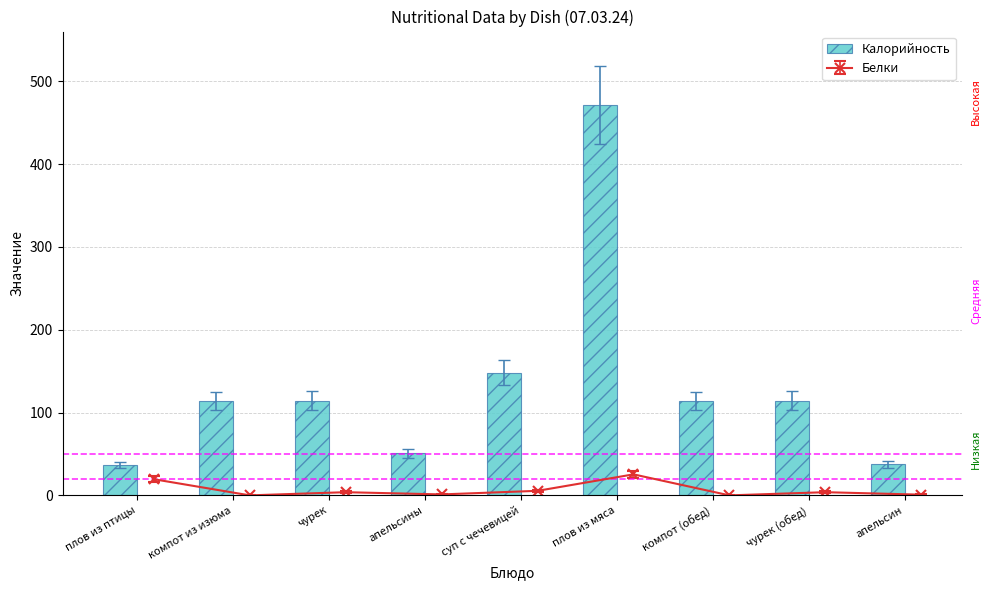

List the labels in order of value, smallest first.

плов из птицы, апельсин, апельсины, компот из изюма, компот (обед), чурек, чурек (обед), суп с чечевицей, плов из мяса